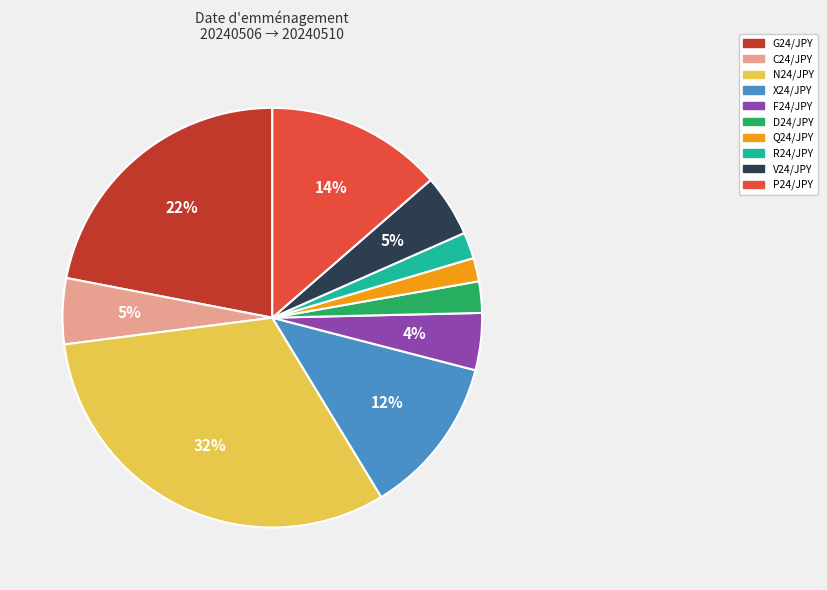

Which has a higher value, C24/JPY or P24/JPY?

P24/JPY